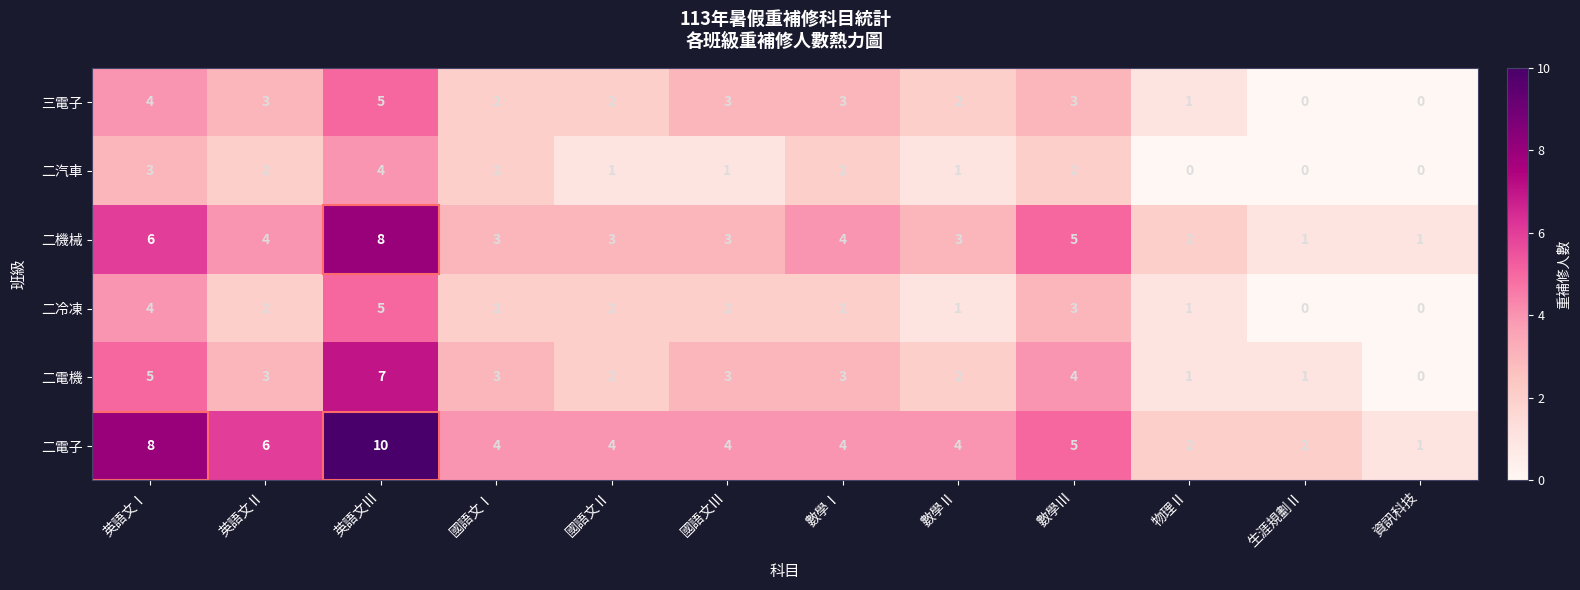

Which series has the widest spread of values?

二電子